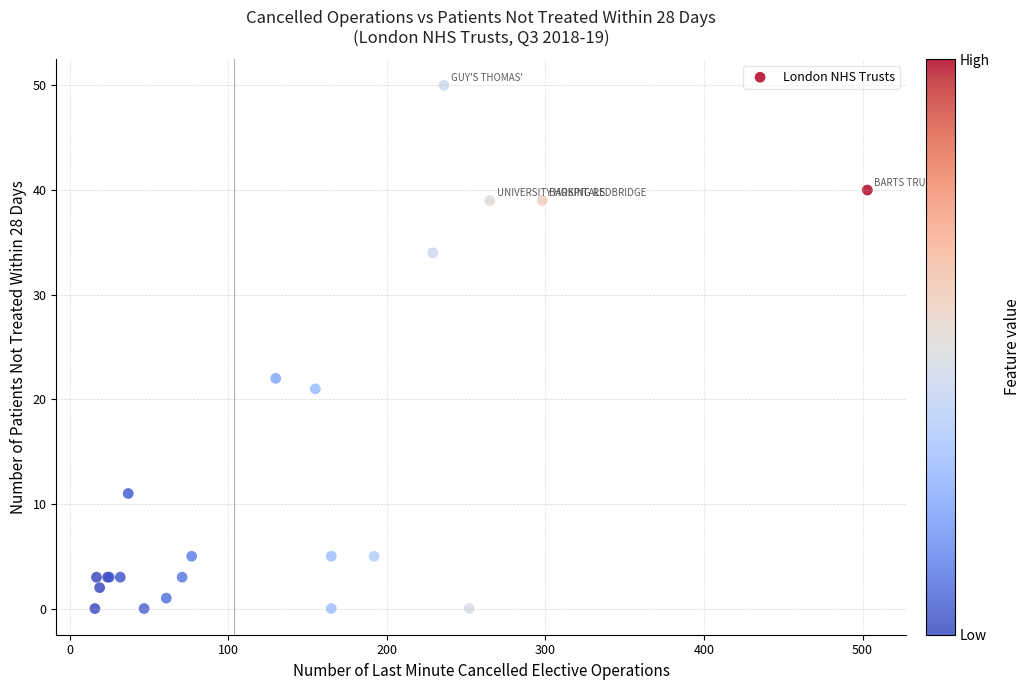

What Y value in the scatter plot is closest to 25?

22